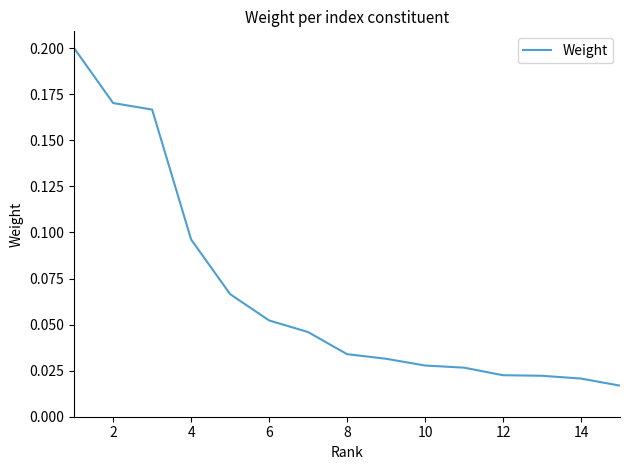

Does the chart display data point markers on the line(s)?

No